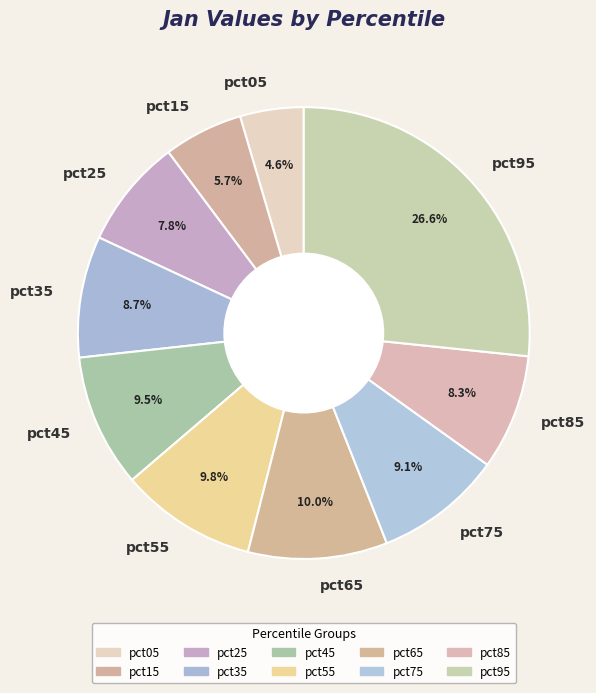

Does pct35 account for over 50% of the chart?

No